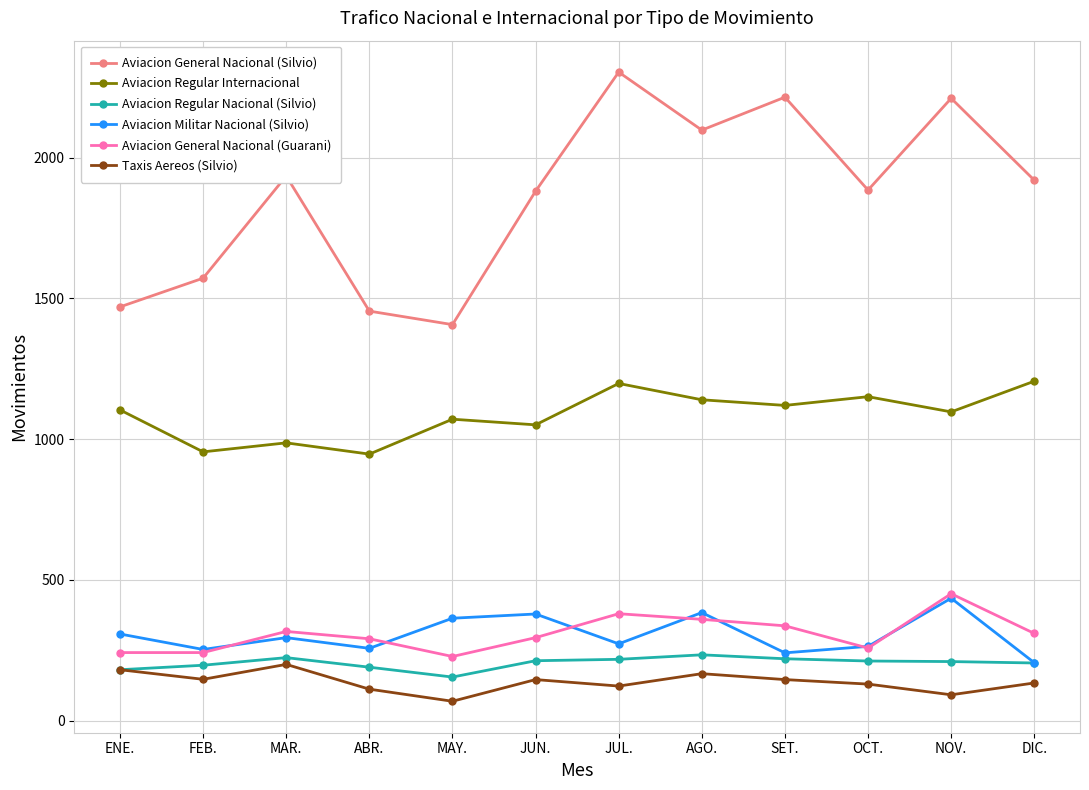

What value does the Aviacion Regular Nacional (Silvio) series have at JUN., to the nearest 5?

215